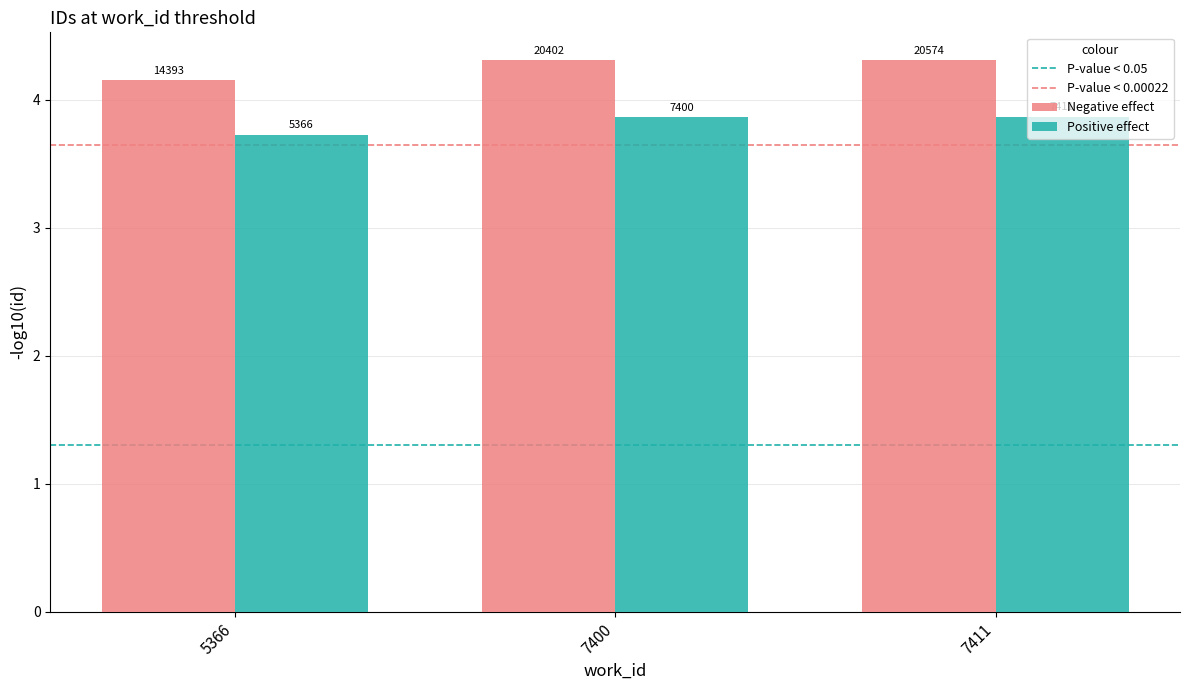

How many Positive effect values are between 3 and 4?

3